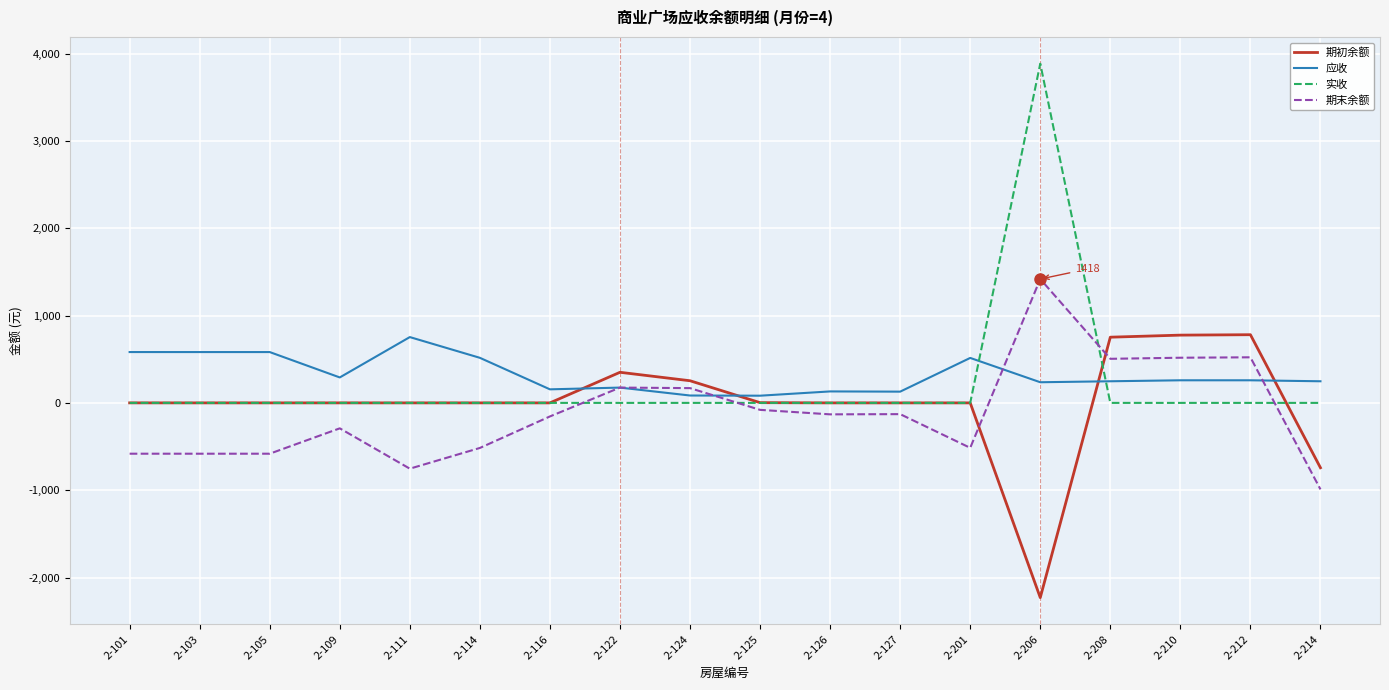

True or false: 期末余额 has a value of -990.4 at 2-214.

True